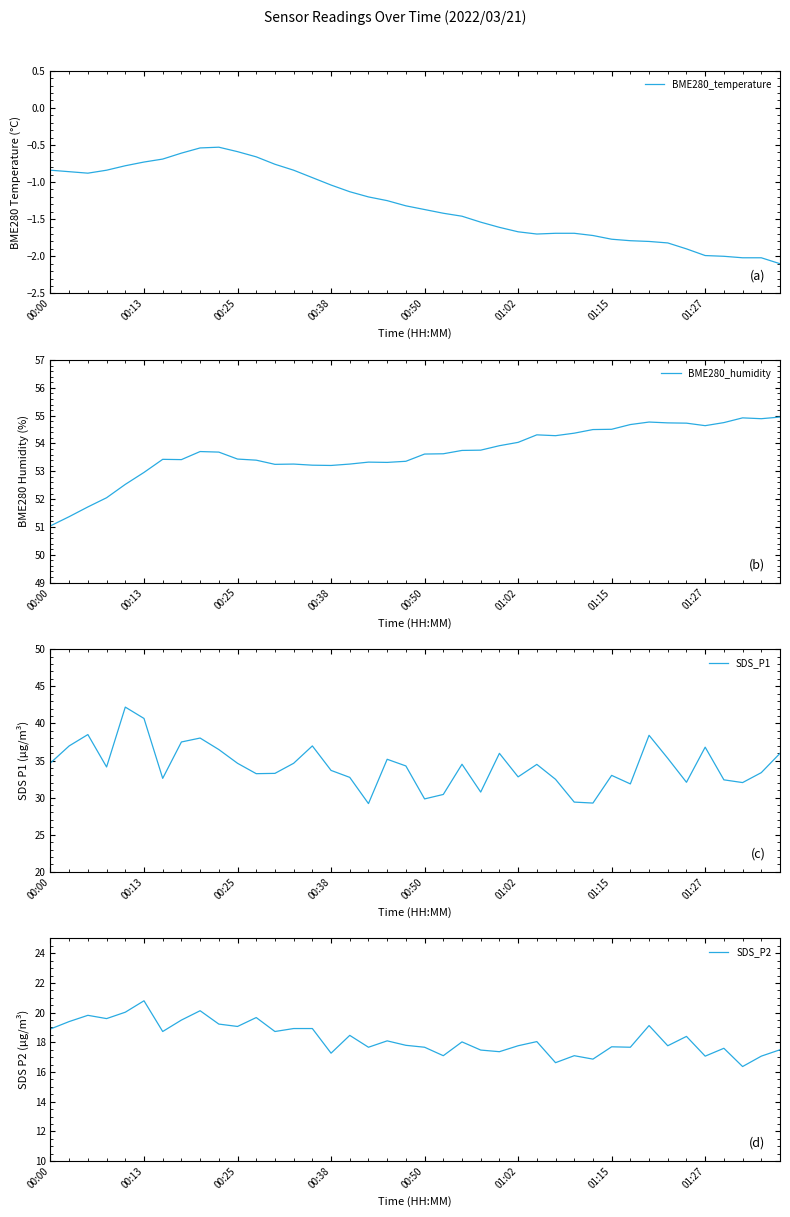

True or false: BME280_temperature has a value of -1.0 at 01:15.

False